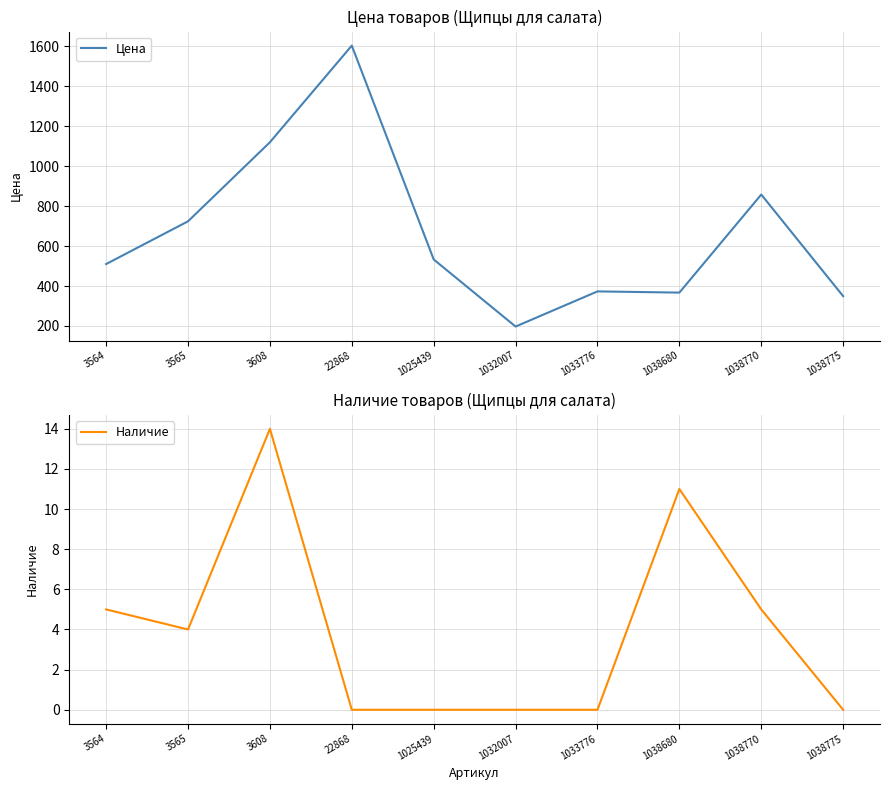

True or false: Цена and Наличие intersect in this chart.

False